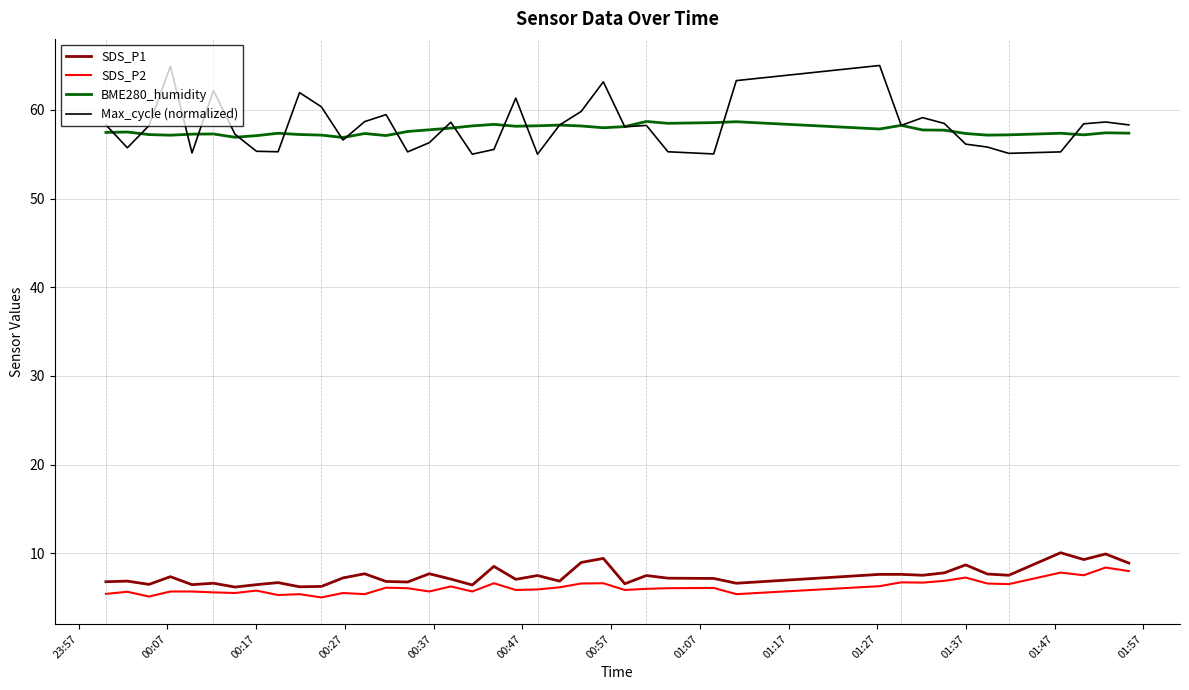

What is the highest value of the SDS_P2 series?

8.4